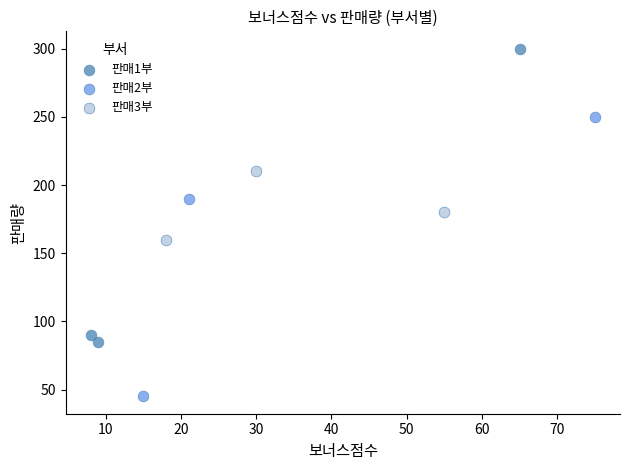

Which series contains the highest Y value?

판매1부